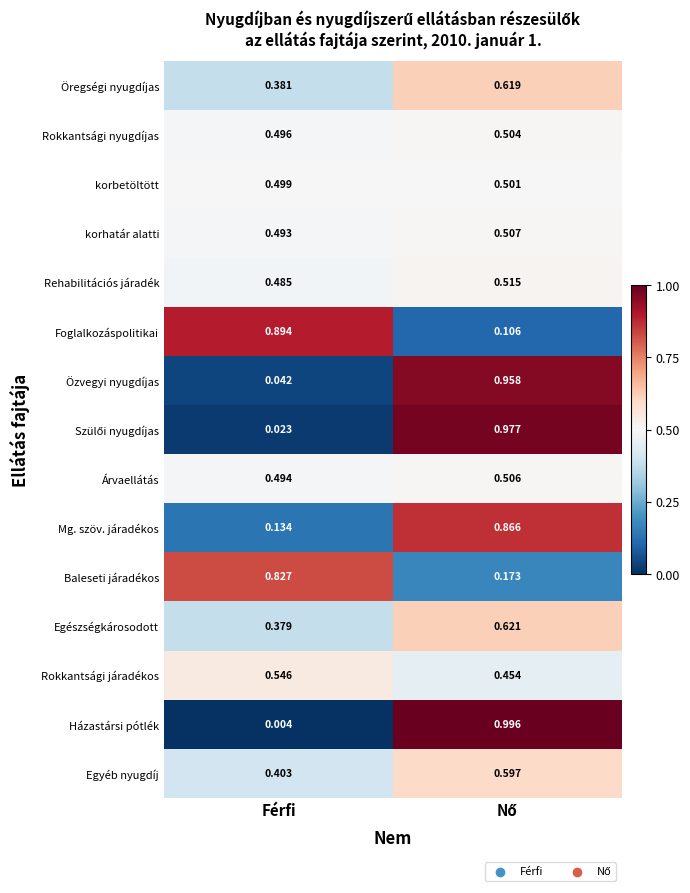

At which label is Rehabilitációs járadék closest to 0?

Férfi